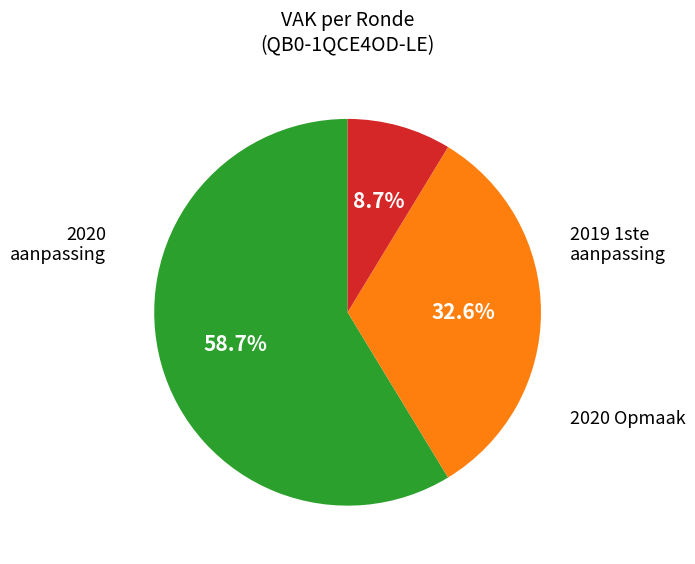

Is there any slice that represents more than half of the pie?

Yes